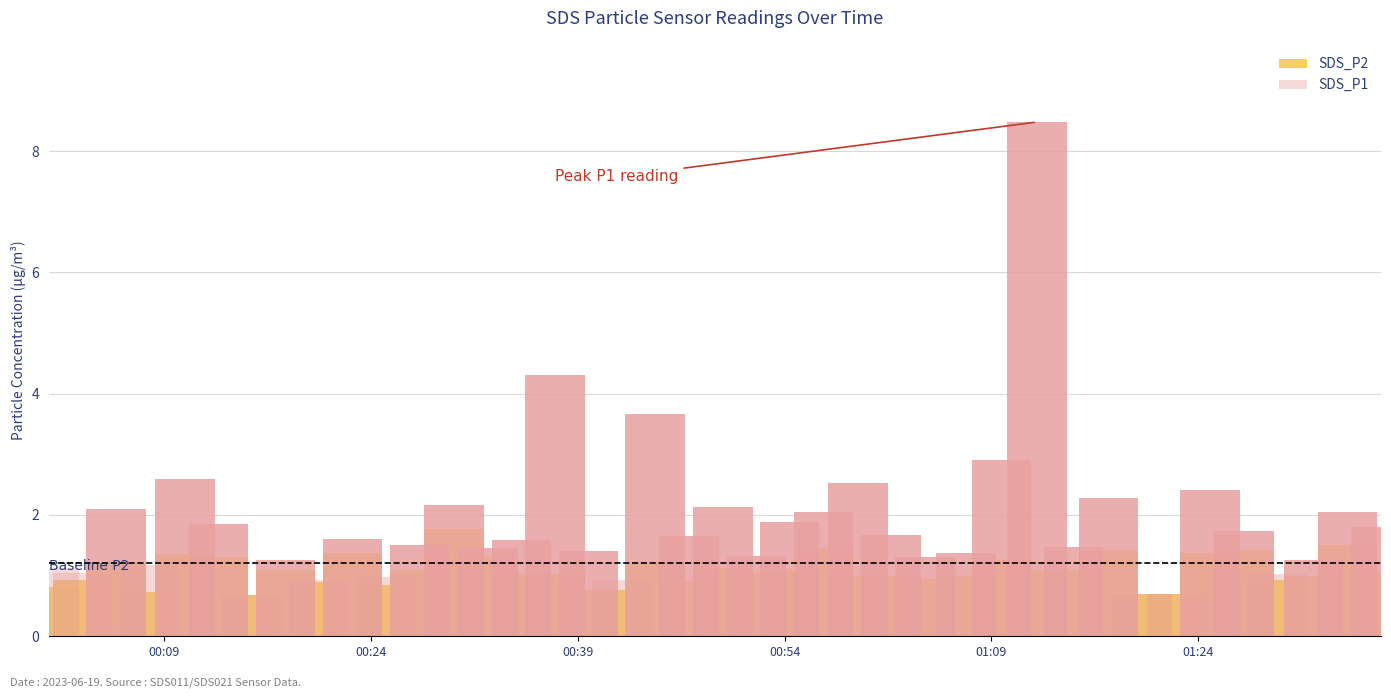

The SDS_P2 series shows 0.2 at 10. True or false?

False